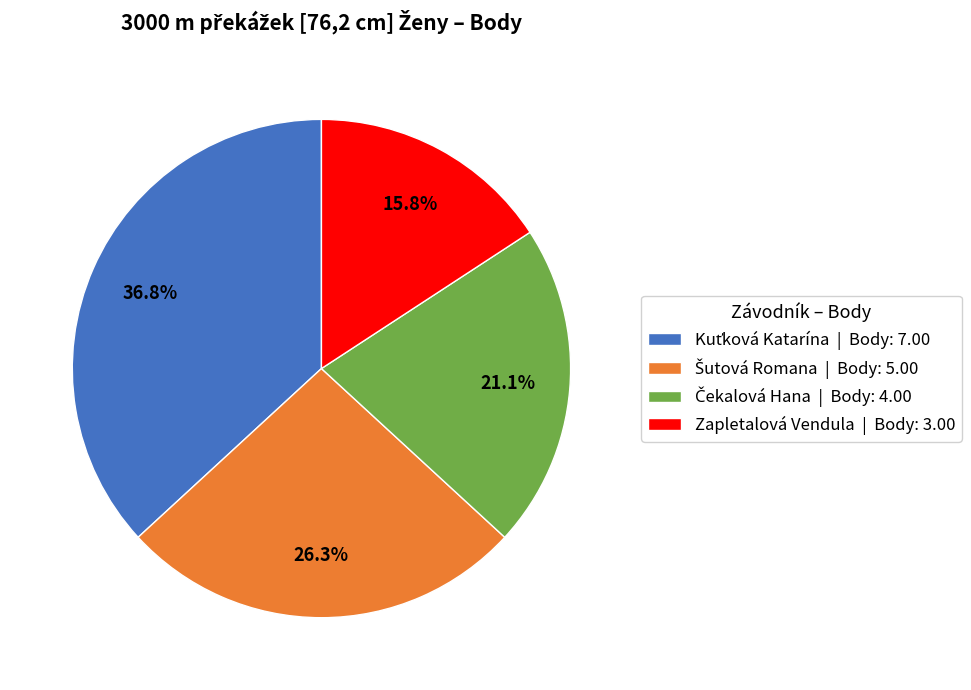

What percentage is NOT represented by Zapletalová Vendula | Body: 3.00?

84.2%